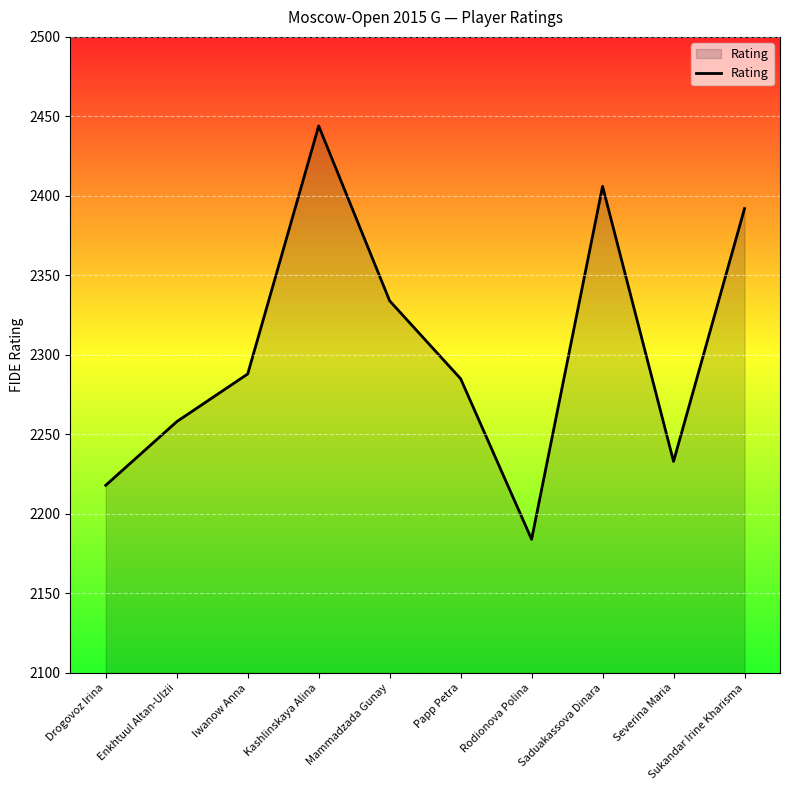

What is the difference between the maximum and minimum values?

260